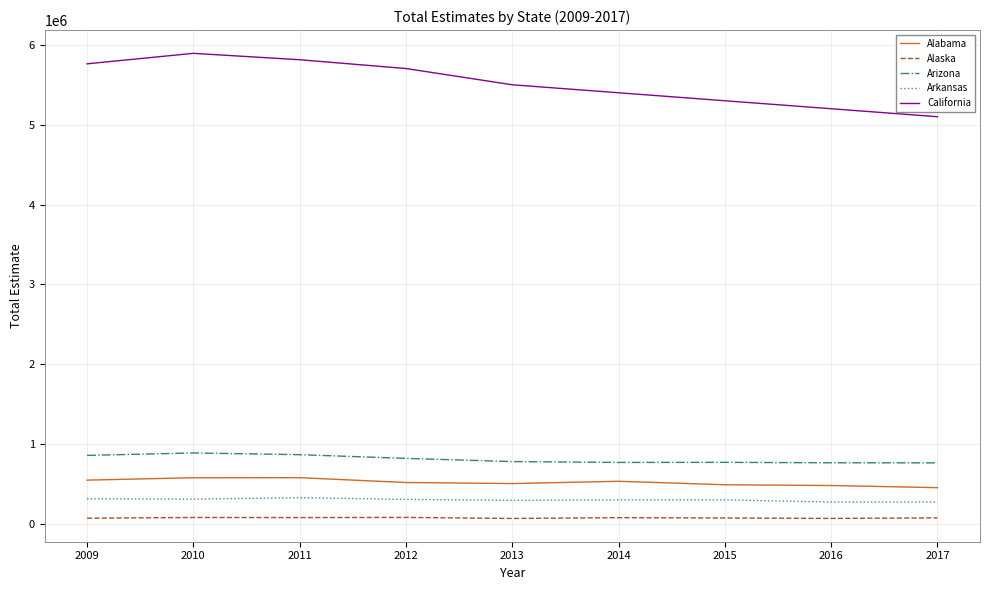

Which series changed the most between 2010 and 2014?

California